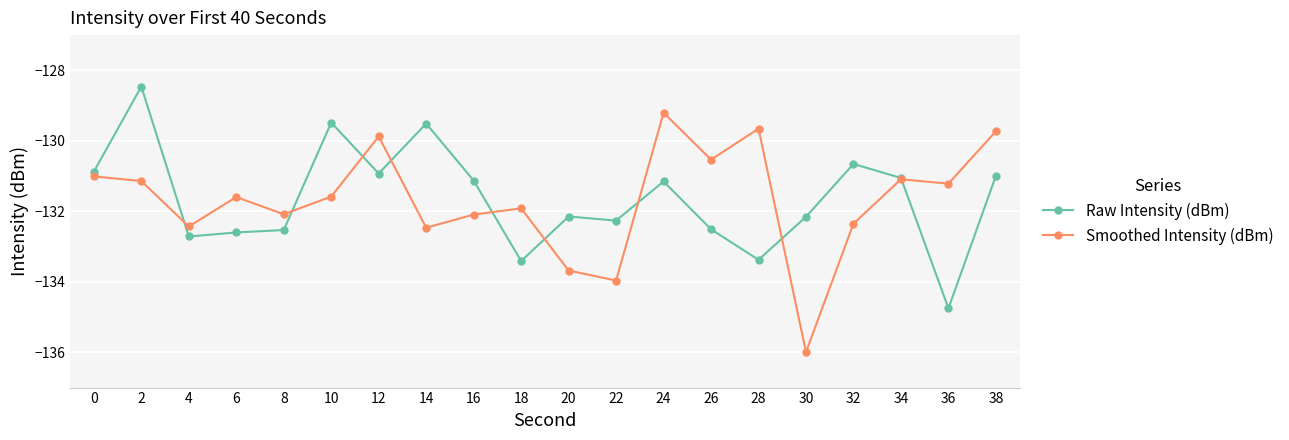

What is the value of the Raw Intensity (dBm) point at the 8th from the left?

-129.5